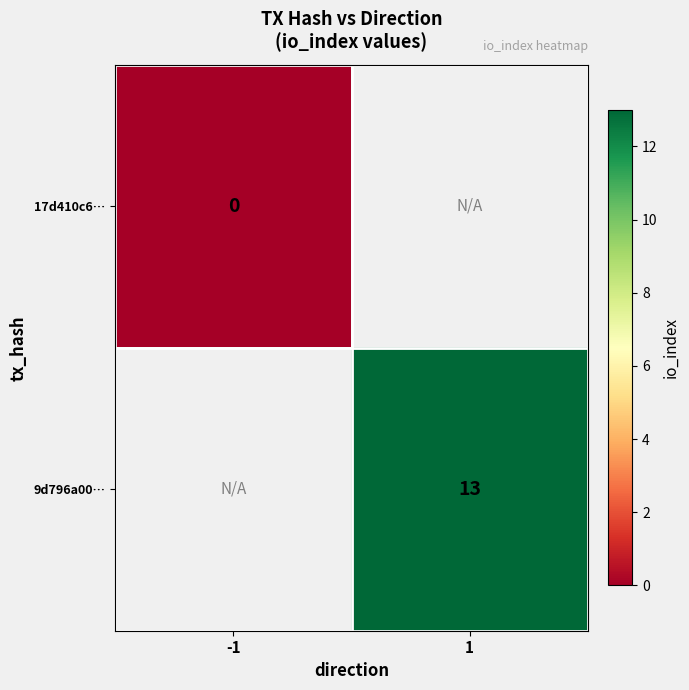

At how many categories does at least one series exceed 4?

1